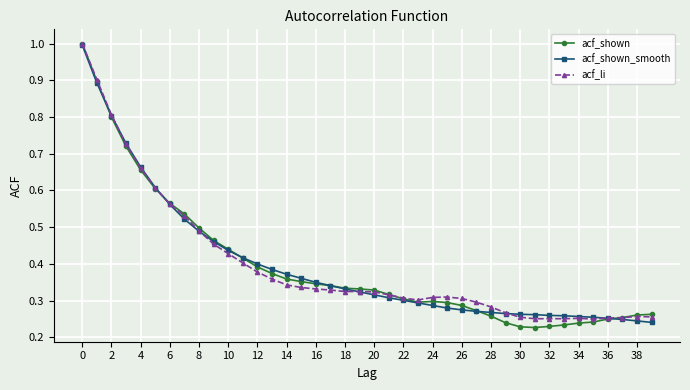

Which series has the largest range (max minus min)?

acf_shown